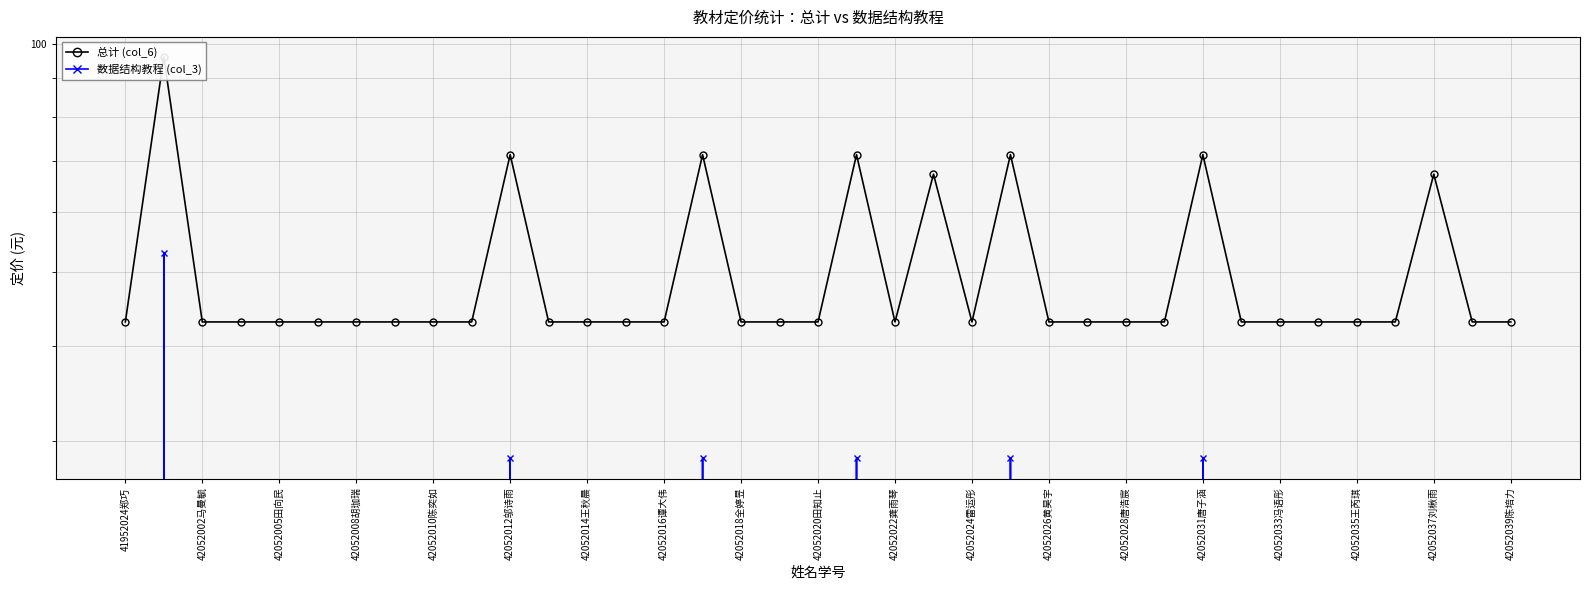

What is the total value across all series at 42052005田向民?

43.0